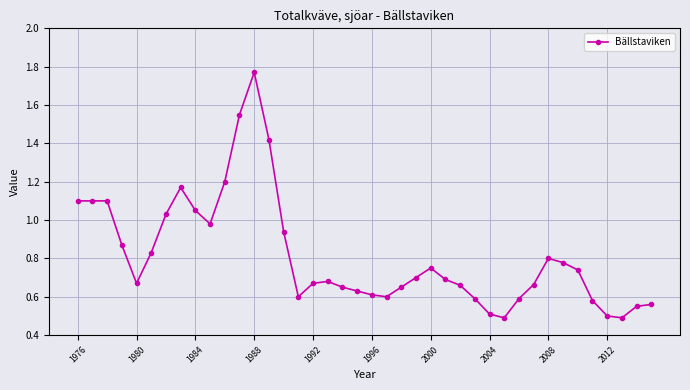

What is the smallest value displayed?

0.5